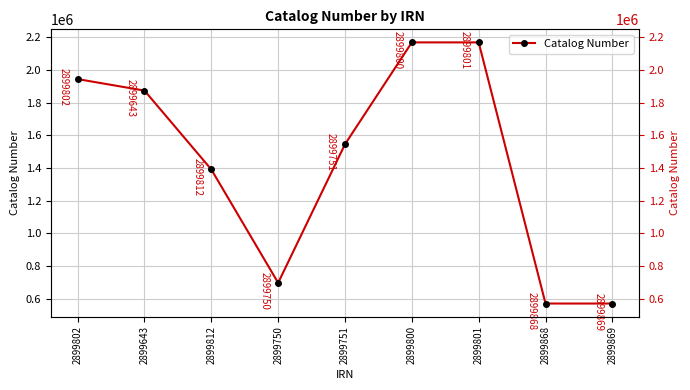

Read the value at 2899802, to the nearest 100.

1945200